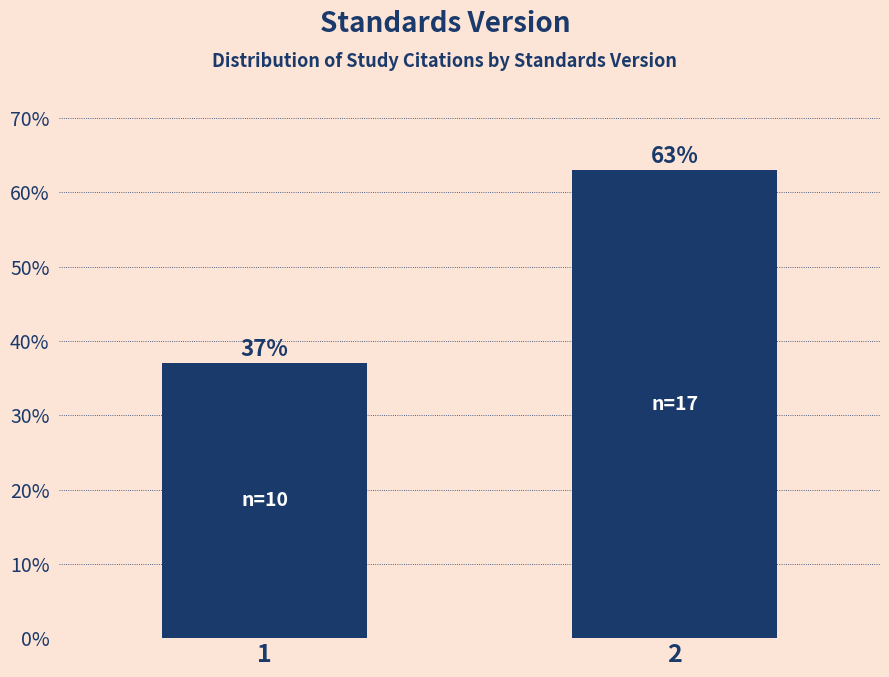

Reading left to right, what are all the values shown in this chart?

1=37.0	2=63.0